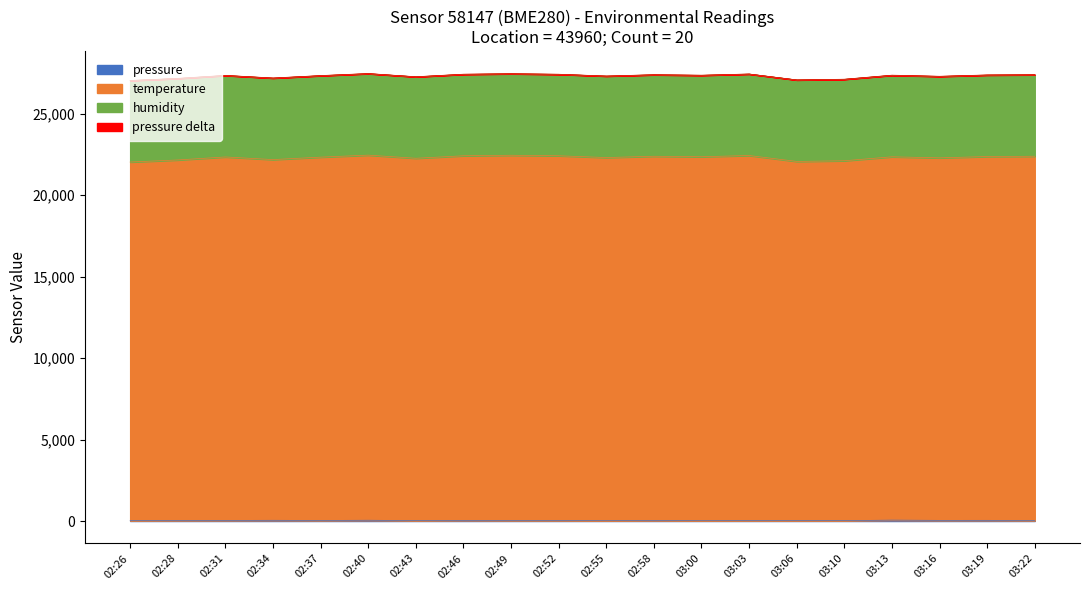

True or false: temperature and pressure cross at least once.

False